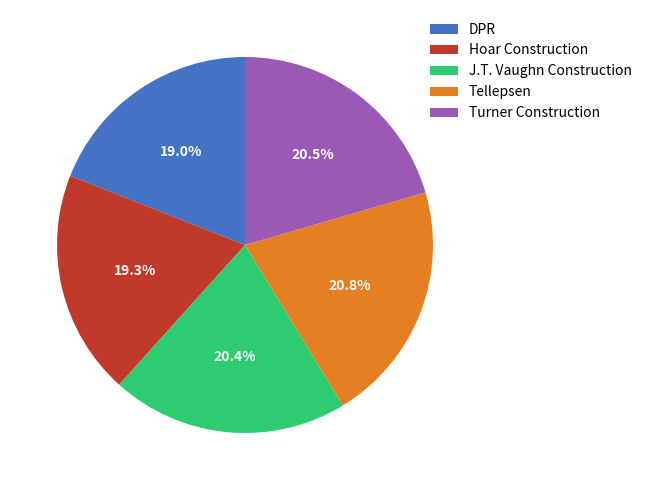

To the nearest percent, what is the difference between the DPR and Tellepsen slice percentages?

2%